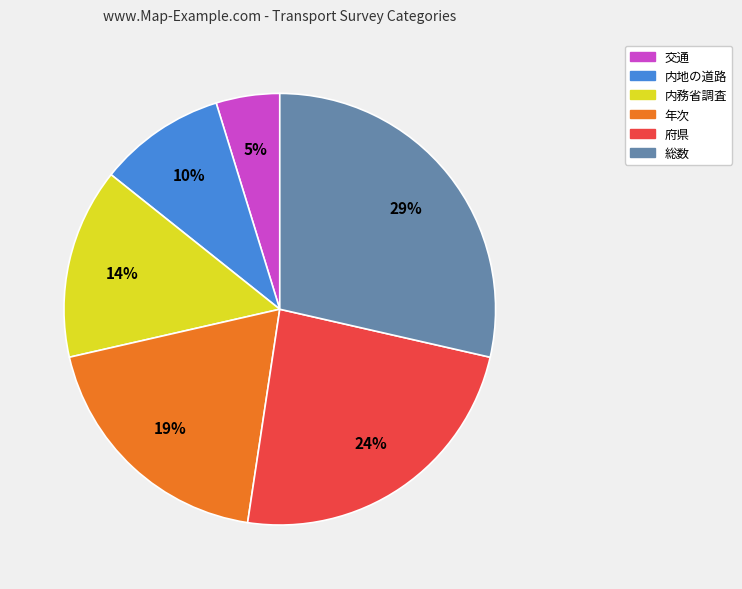

How many segments does this pie chart have?

6